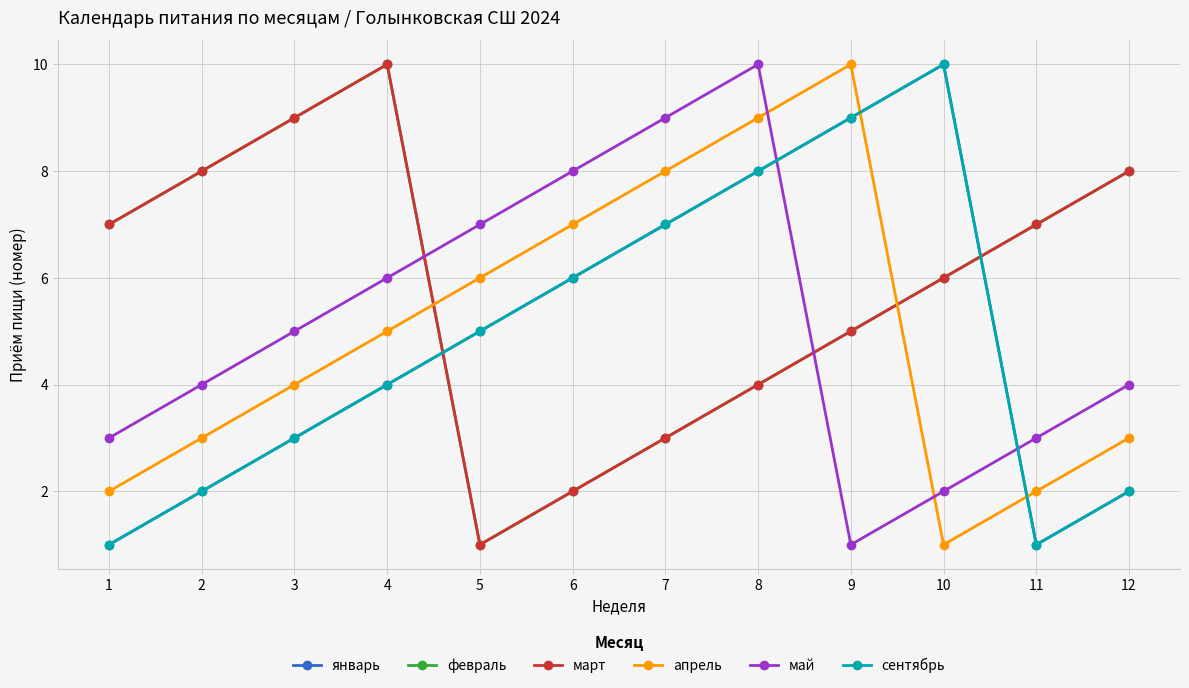

At which label is январь closest to 5?

5